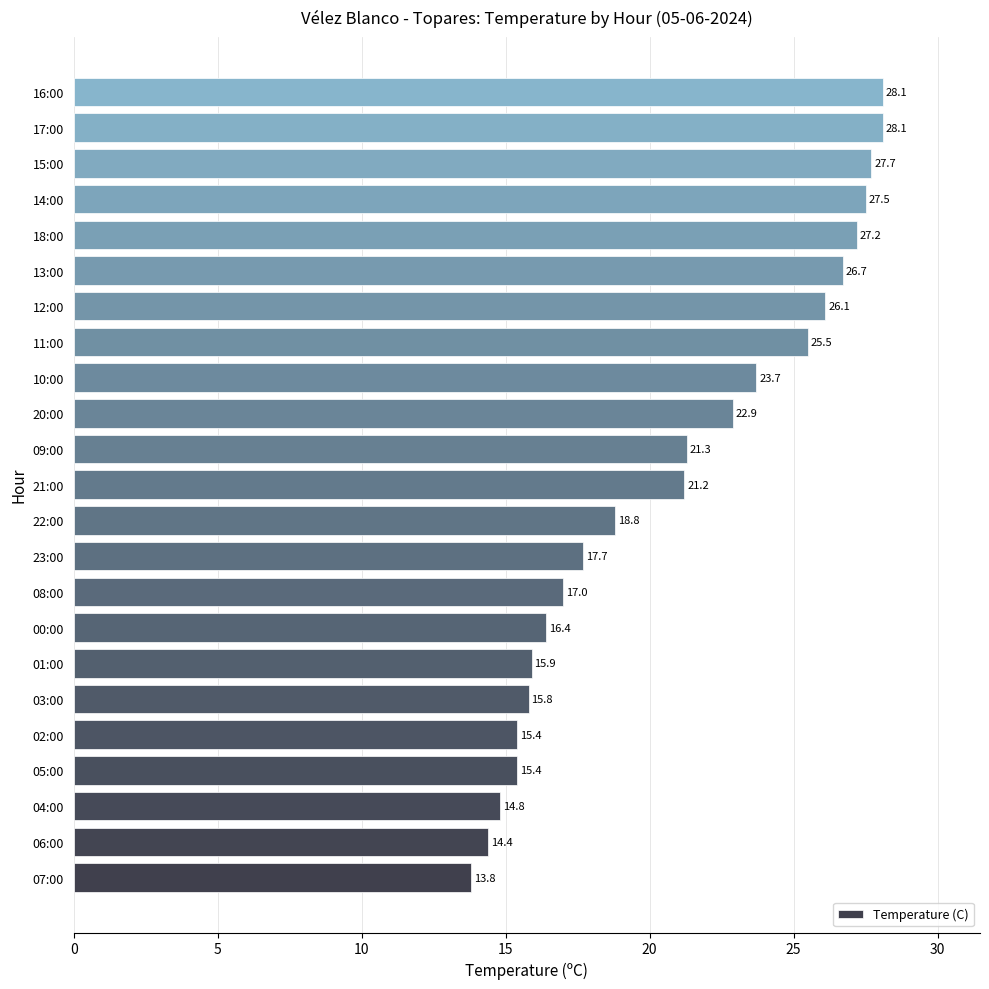

Read the value at 17:00.

28.1